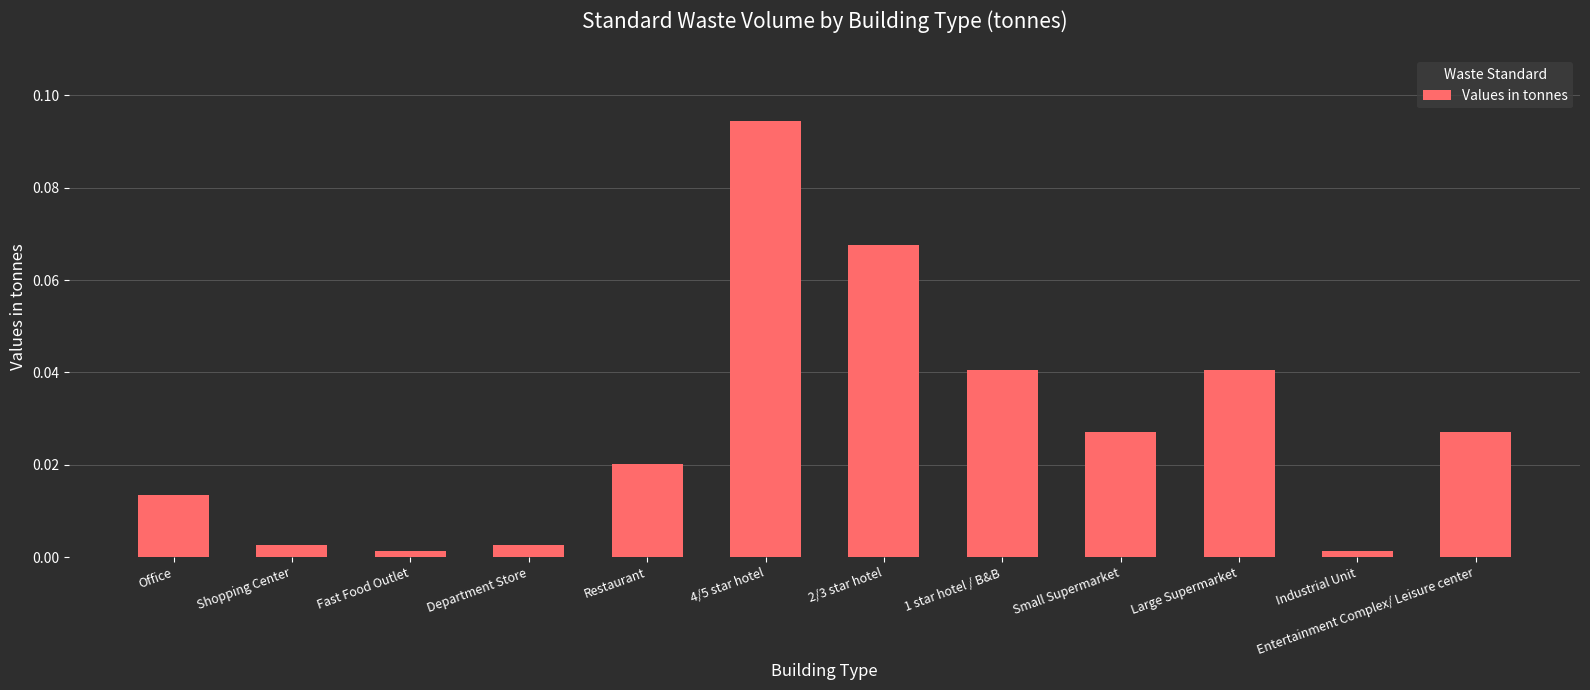

What position from the right is 1 star hotel / B&B?

5